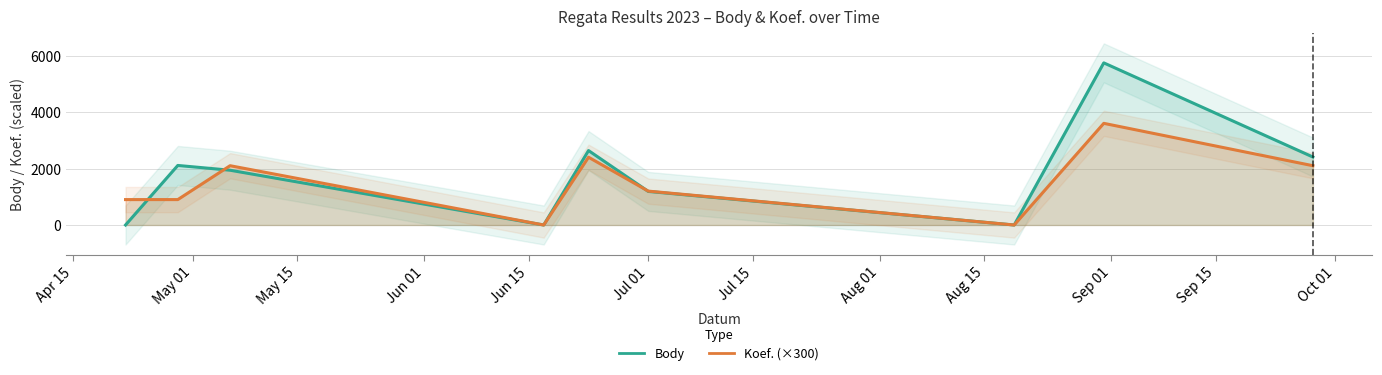

Count the number of categories in the chart.

9